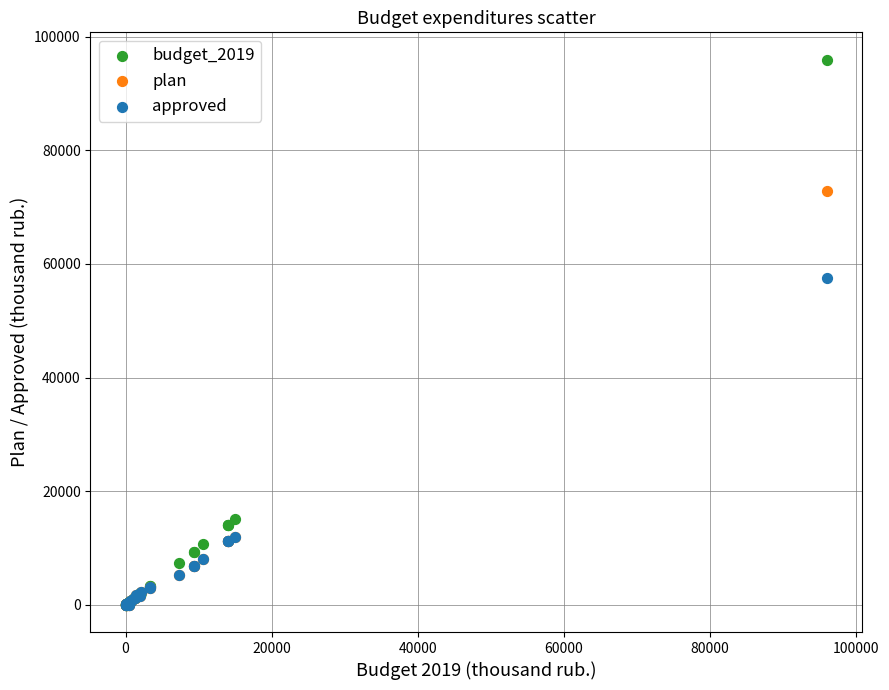

Which series contains the highest Y value?

budget_2019